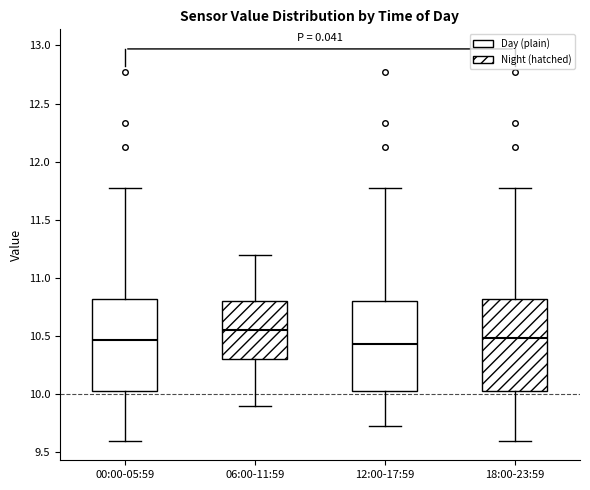

Reading left to right, read every box against the y-axis: the position of its median line, the range the box covers, and the ends of its whiskers. The values are not printed on the chart, so give them approximately, as read against the axis.

00:00-05:59: median 10.45, box 10.05 to 10.80, whiskers 9.60 to 11.75
06:00-11:59: median 10.55, box 10.30 to 10.80, whiskers 9.90 to 11.20
12:00-17:59: median 10.45, box 10.05 to 10.80, whiskers 9.75 to 11.75
18:00-23:59: median 10.50, box 10.05 to 10.80, whiskers 9.60 to 11.75